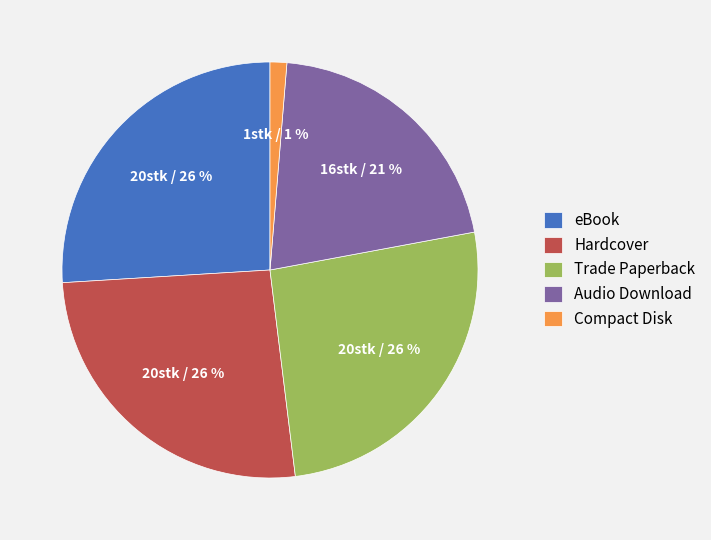

Which slice is the smallest?

Compact Disk